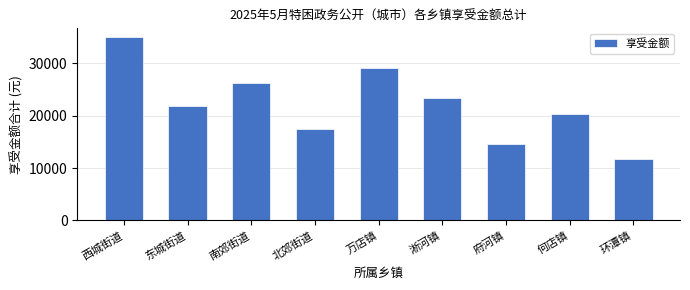

Reading left to right, extract all data points from this chart.

34944	21840	26208	17472	29120	23296	14560	20384	11648